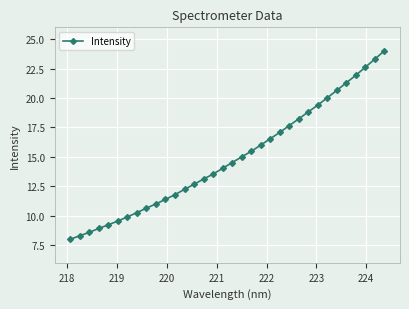

What is the value of the 4th point from the left?

8.9